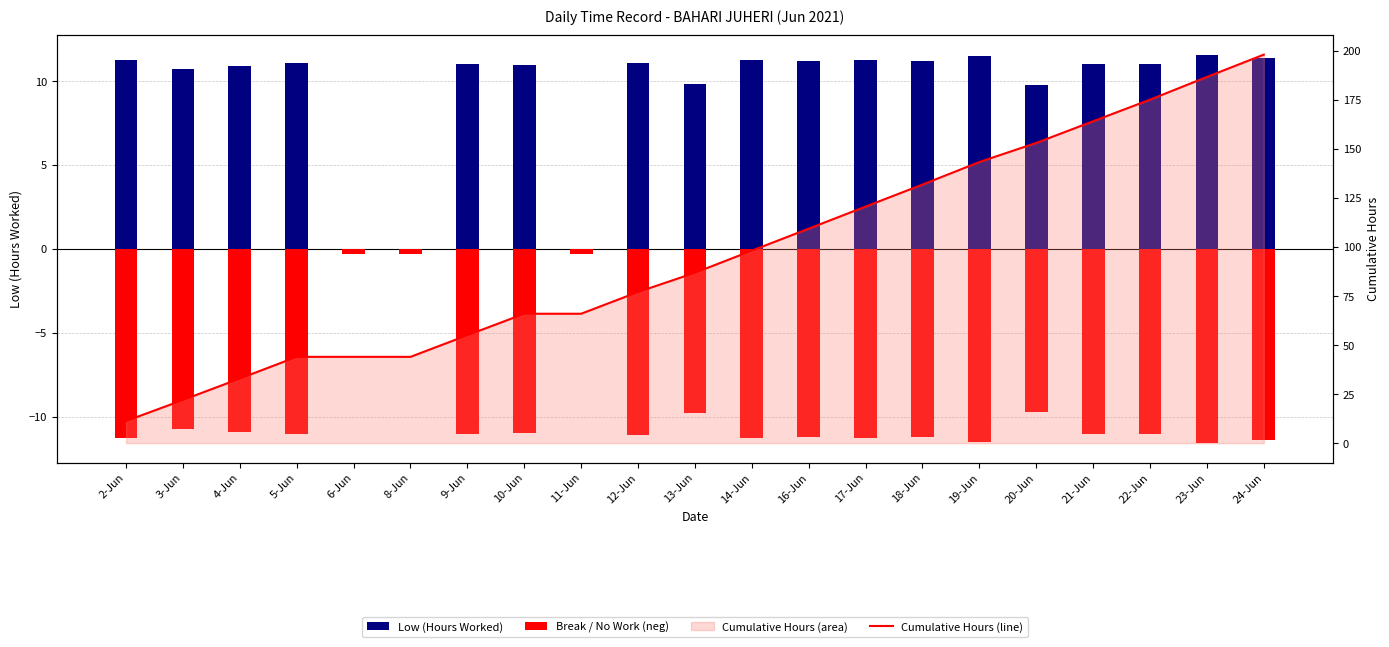

What is the maximum value shown in the chart?

198.1